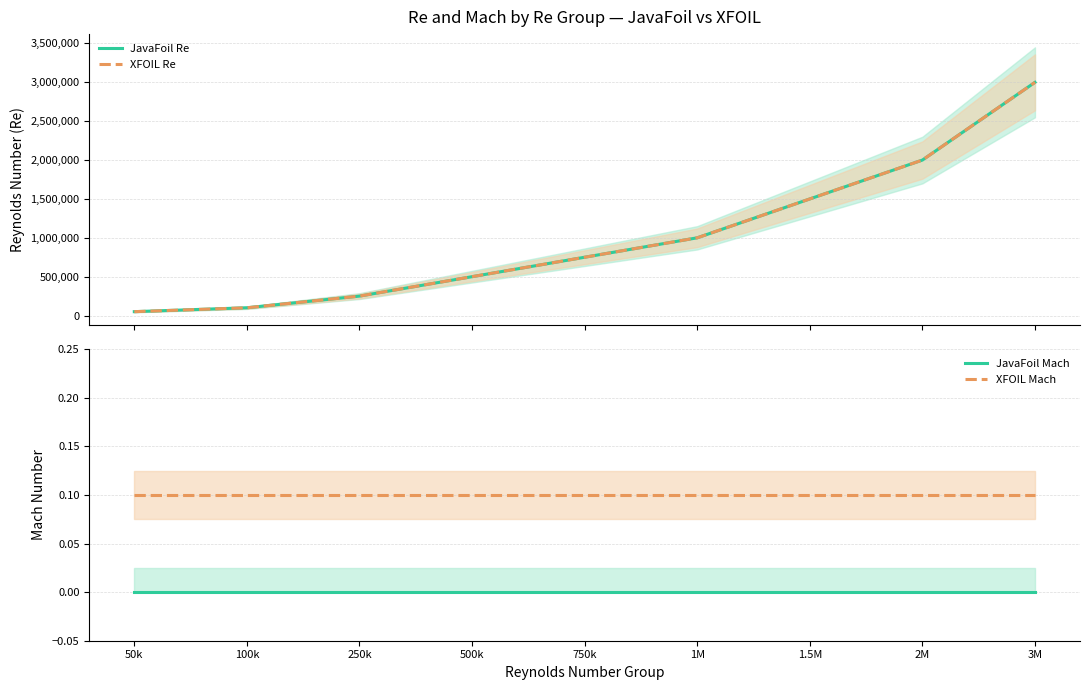

What is the total value across all series at 3M?

6000000.1